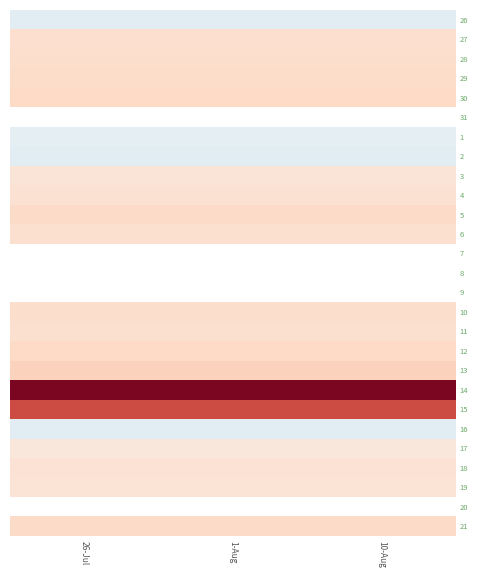

Which series has the largest total across all categories?

14